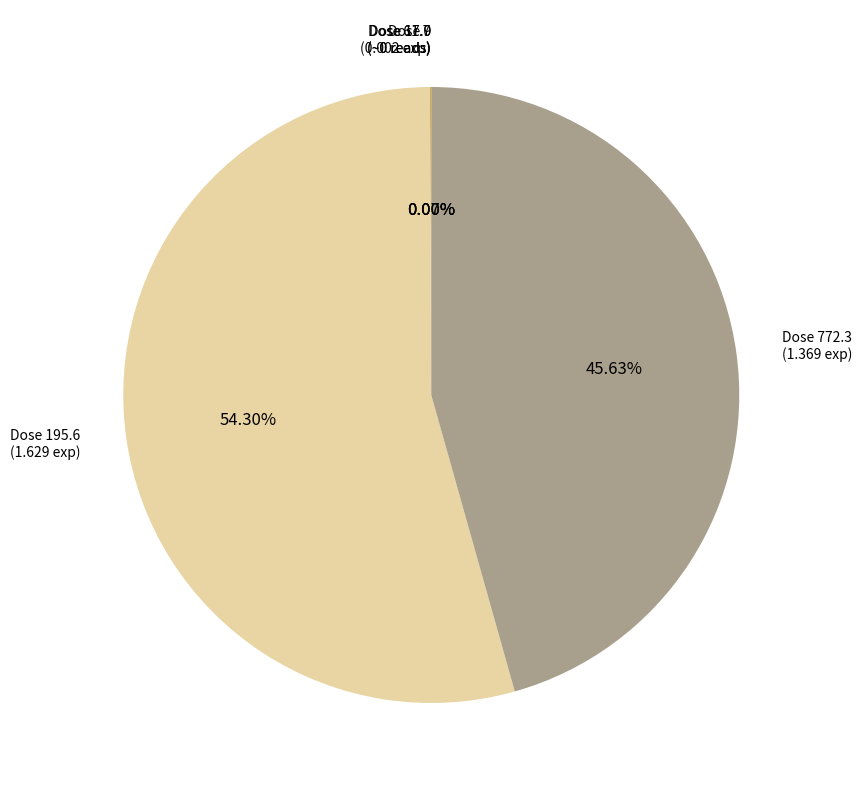

Is there a majority slice in this chart?

Yes